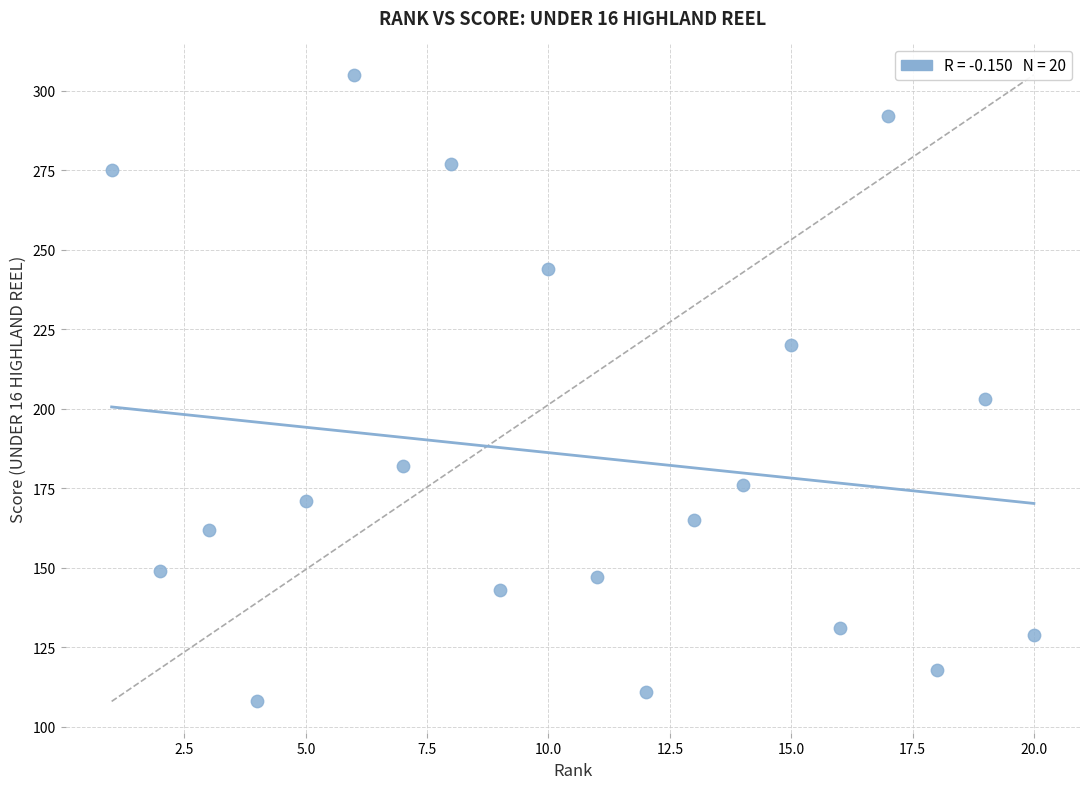

What is the range of X values (max minus min)?

19